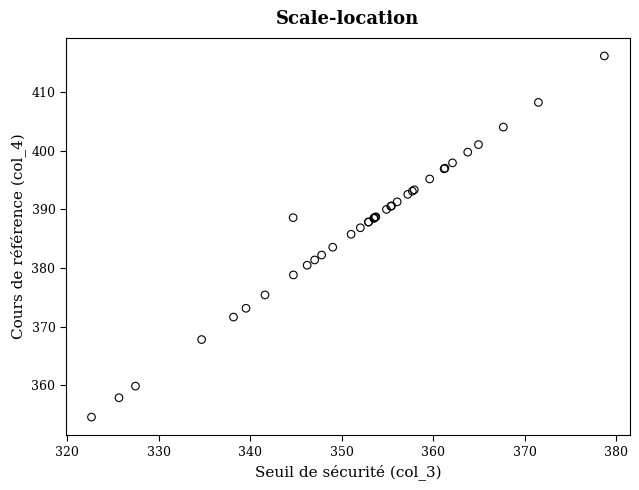

What Y value in the scatter plot is closest to 385?

385.7